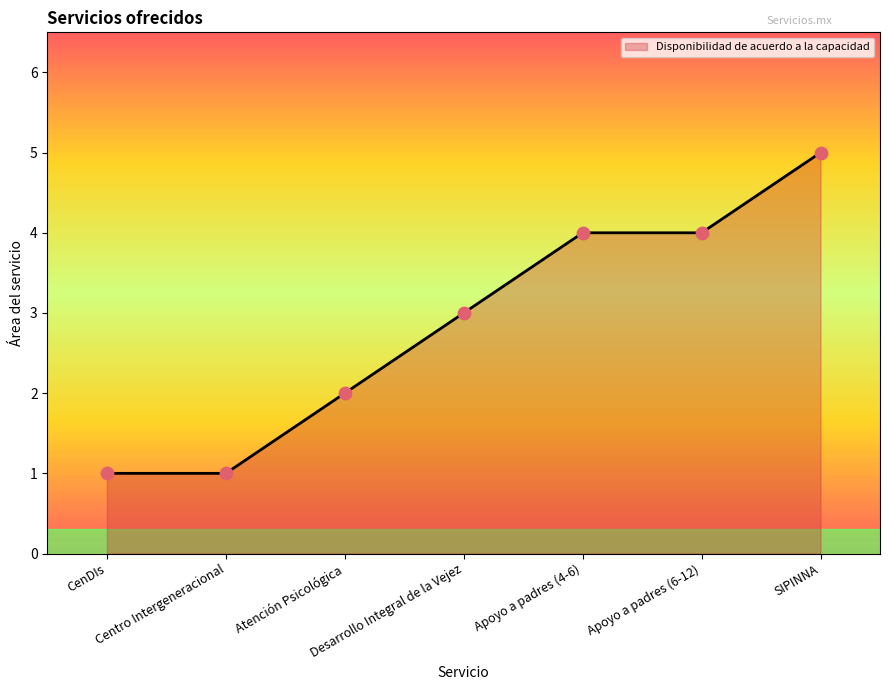

Approximately how many times larger is the value at Centro Intergeneracional compared to Desarrollo Integral de la Vejez?

0.3